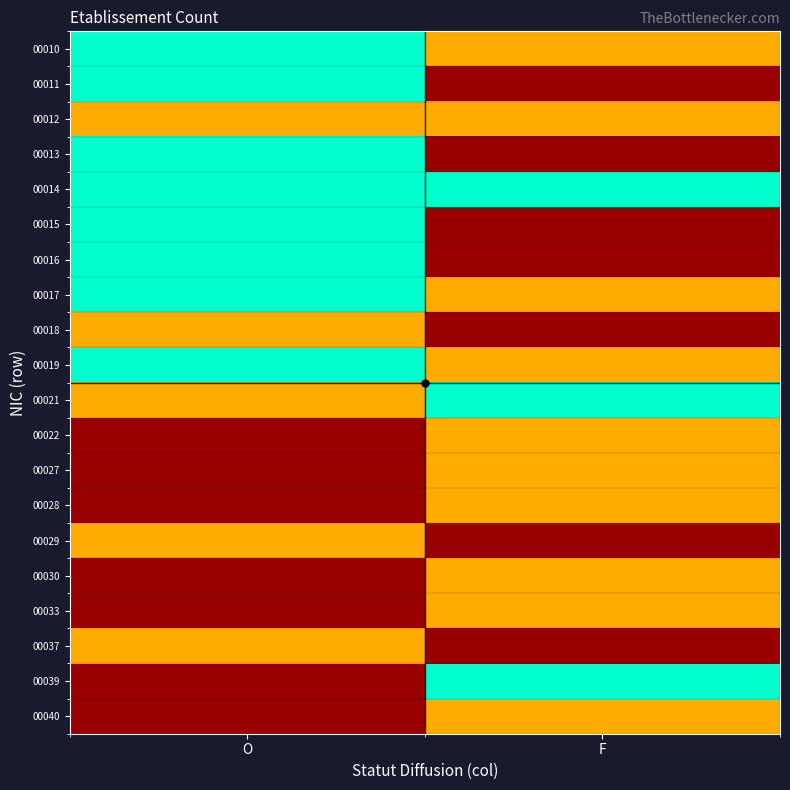

What is the spread (max minus min) of values at F?

2